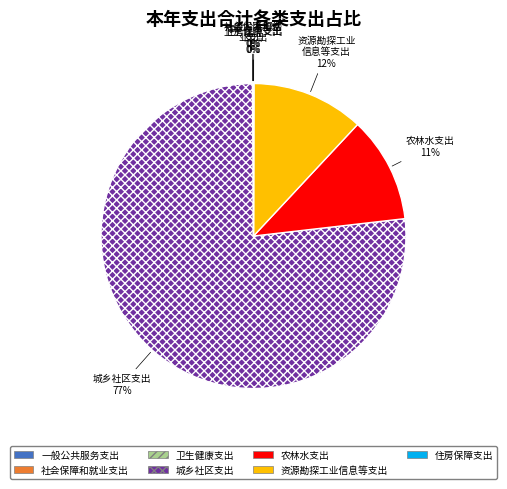

To the nearest percent, what is the average slice percentage?

14%